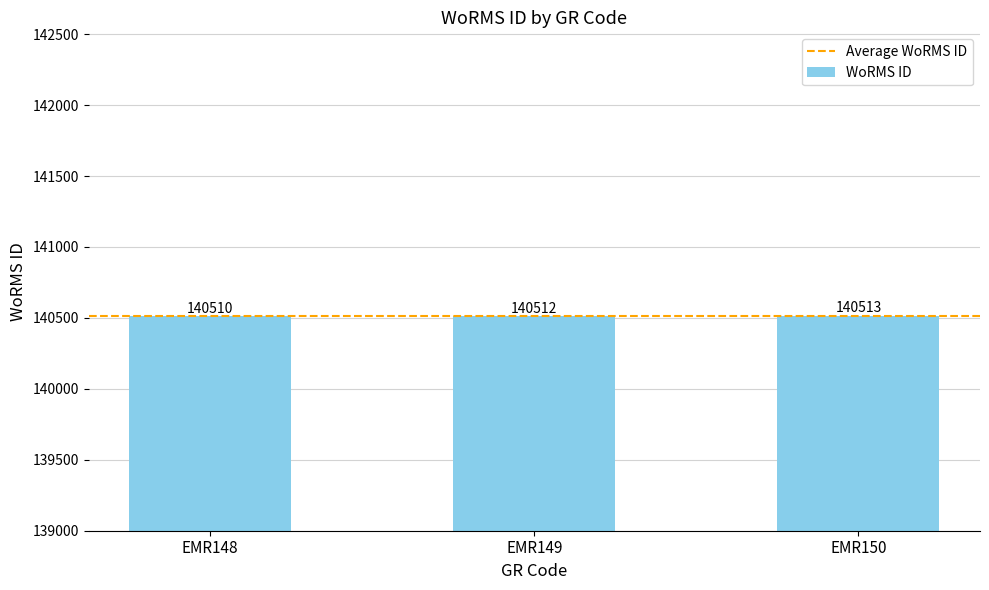

Where is the data nearest to the value 140511?

EMR148